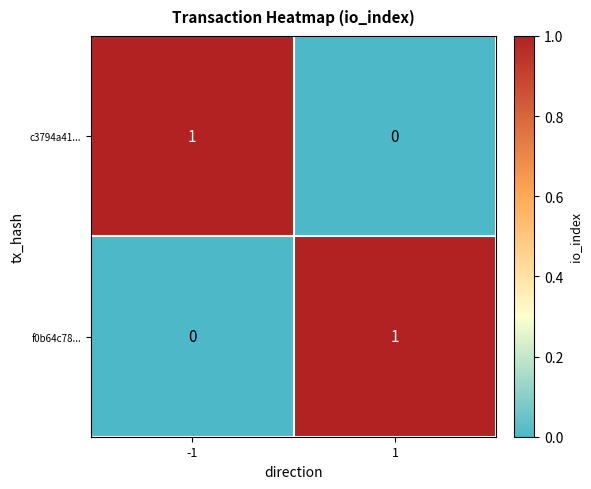

Is the value of c3794a41... at 1 greater than the value of f0b64c78... at 1?

No